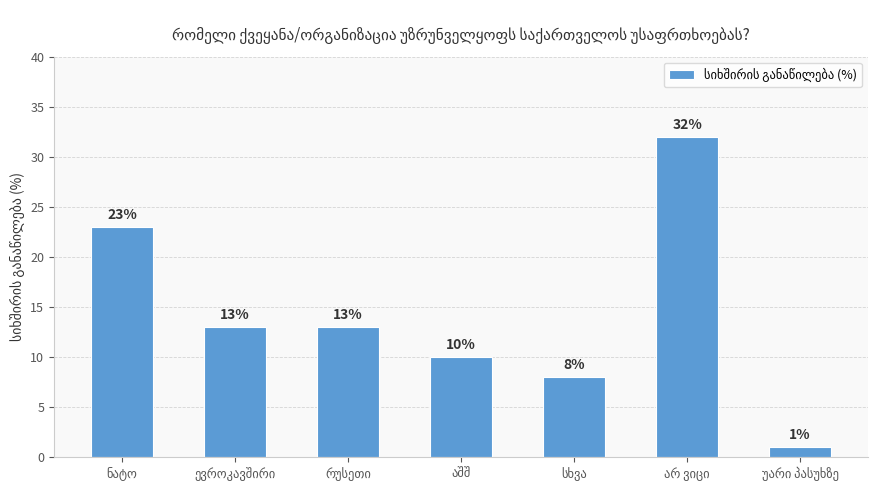

What is the greatest value displayed?

32